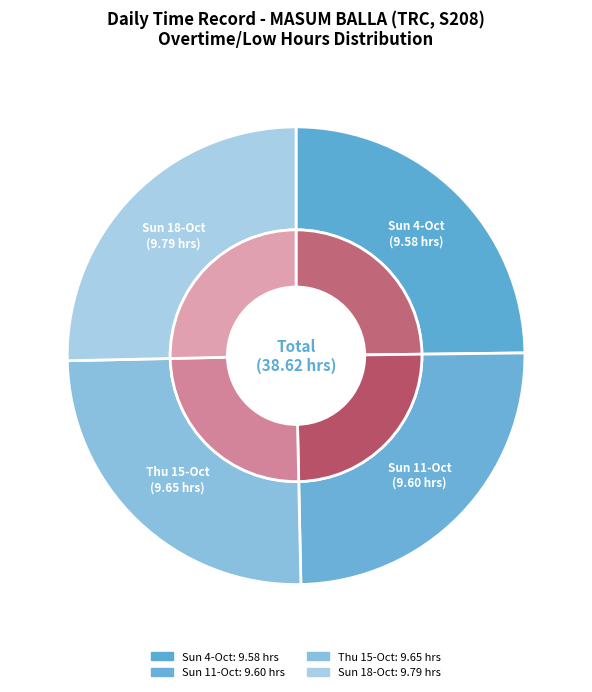

To the nearest percent, what portion does Sun 4-Oct represent?

25%